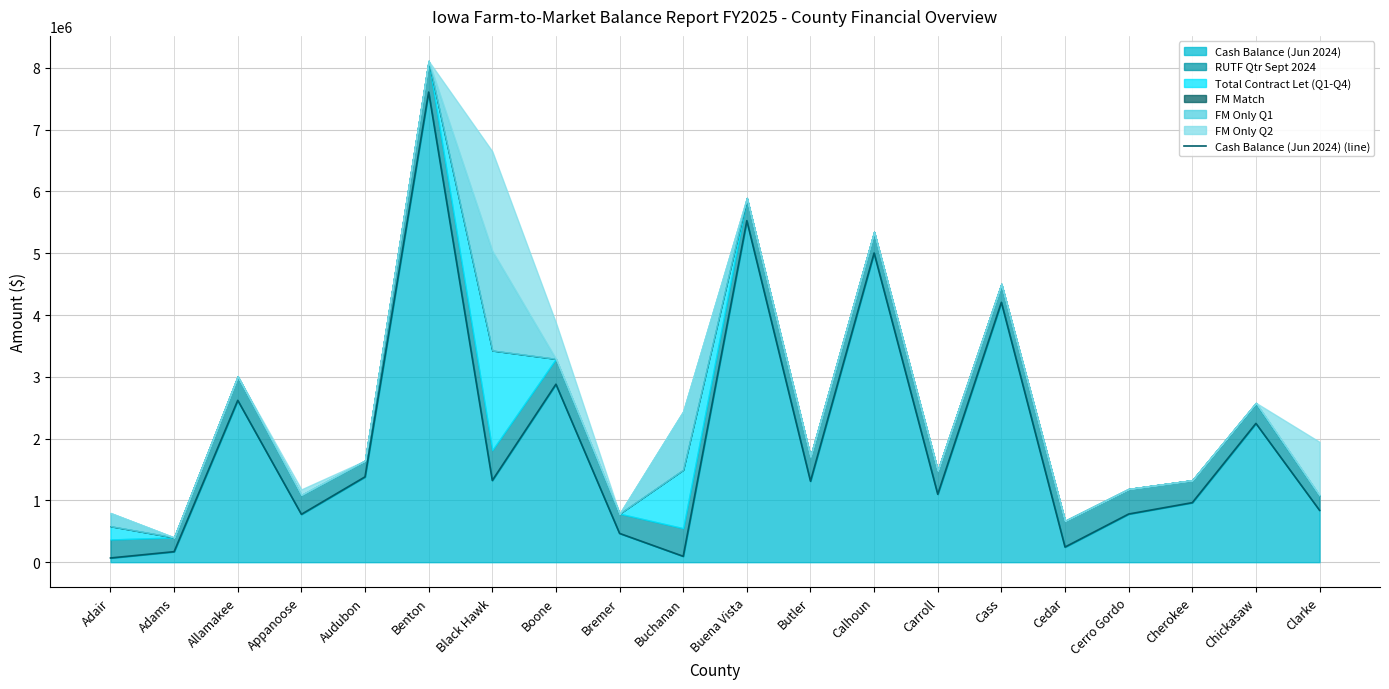

What is the change in value from Benton to Butler?

-6298307.9